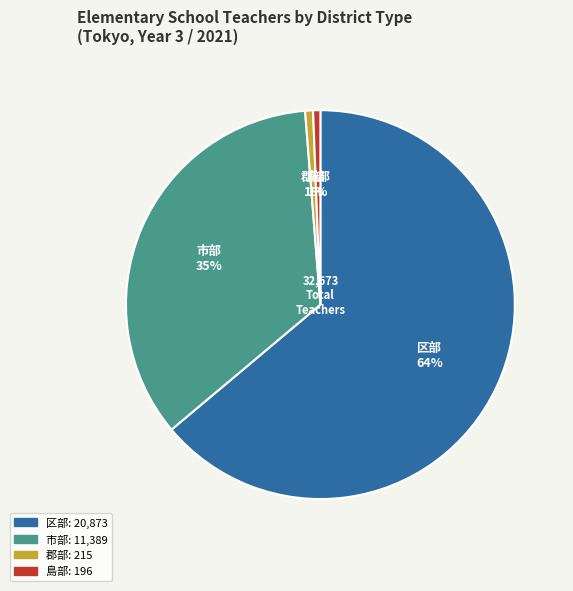

Which has a higher value, 区部 or 郡部?

区部